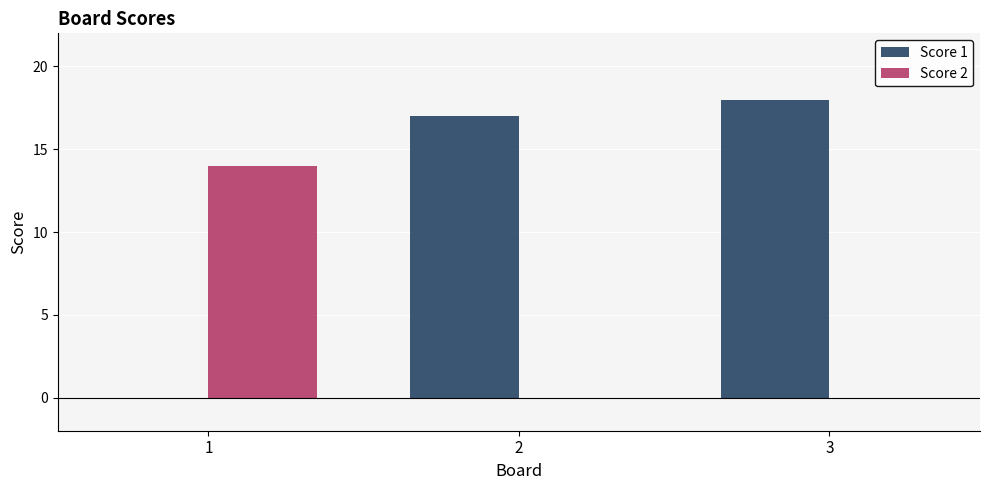

Reading left to right, what are all the values shown in this chart?

Score 1: 0	17	18
Score 2: 14	0	0